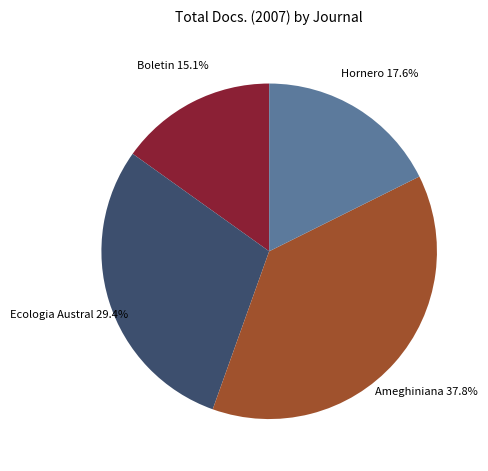

Count the number of slices in the pie.

4